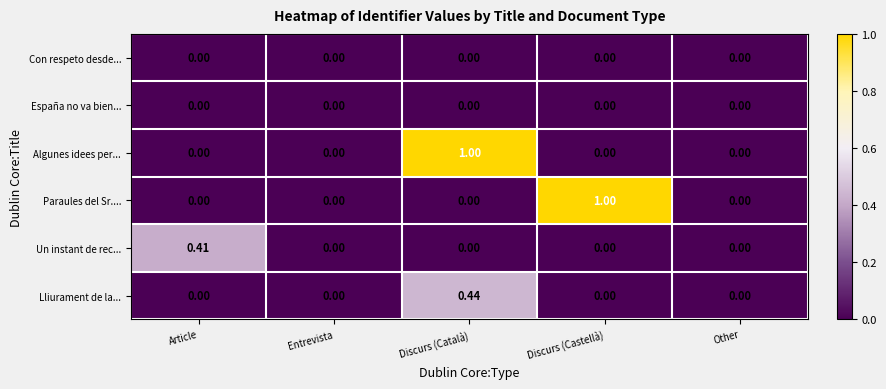

Which category has the highest value in the Paraules del Sr.... series?

Discurs (Castellà)